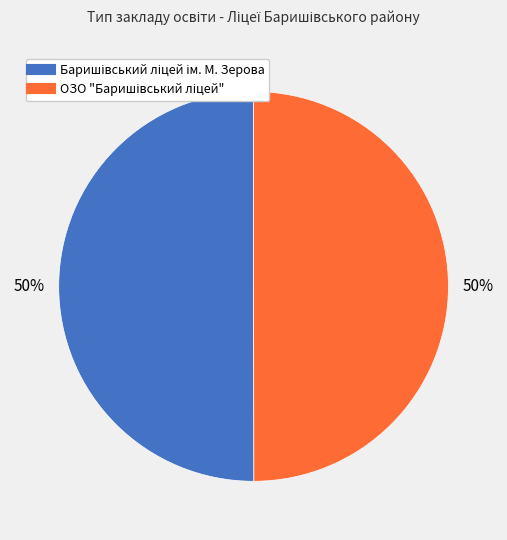

To the nearest percent, what is the average slice percentage?

50%